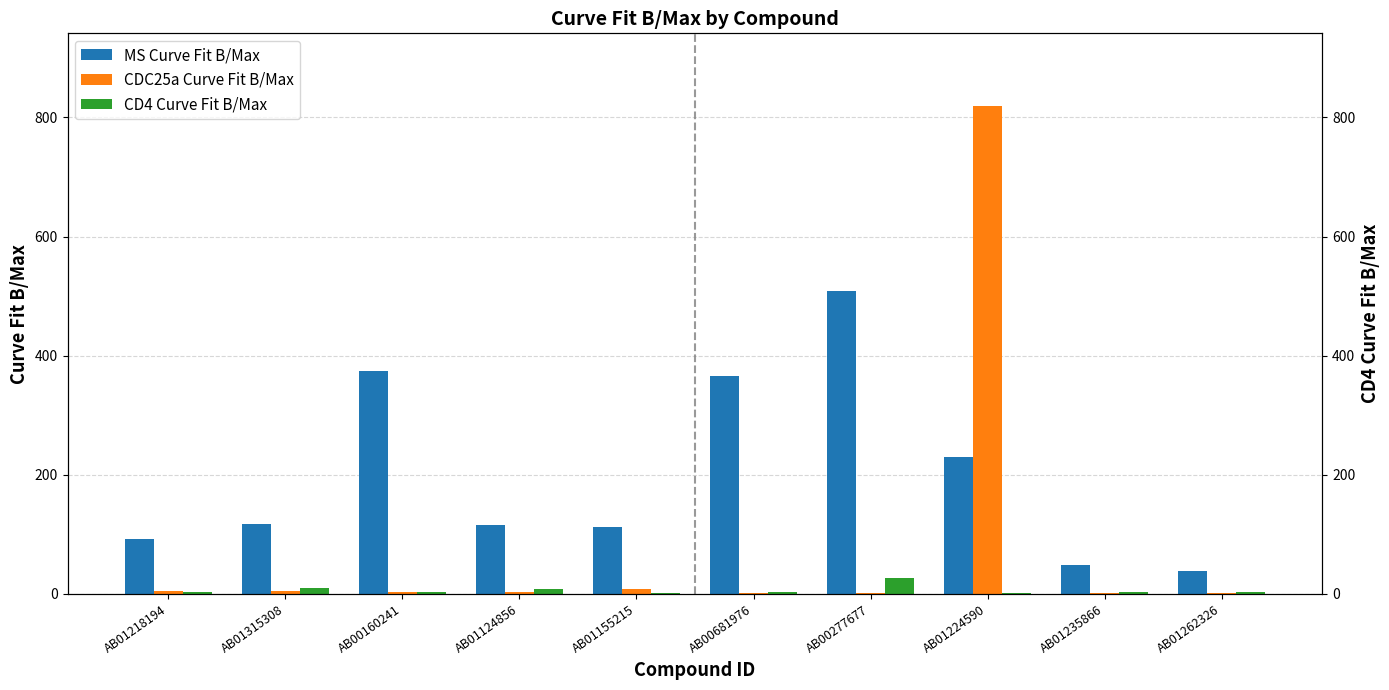

What is the label of the 8th bar from the left?

AB01224590